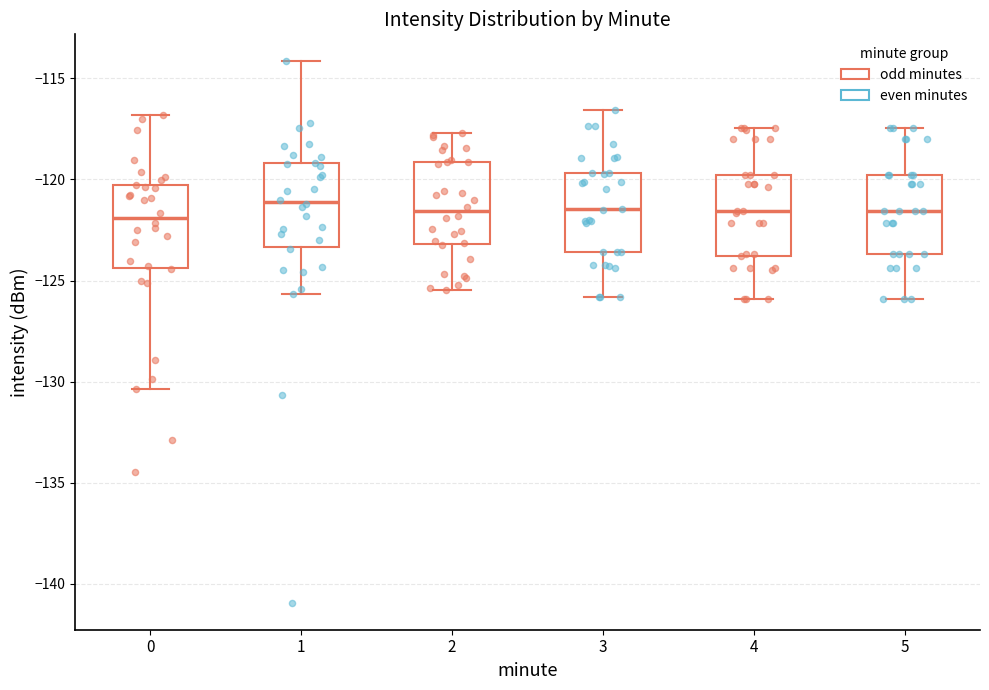

Reading left to right, transcribe this box plot: for each box, give where its median line is, the range the box spans, and where its two whiskers end, as read against the y-axis. The values are not printed on the chart, so give them approximately, as read against the axis.

0: median -122.0, box -124.5 to -120.5, whiskers -130.5 to -117.0
1: median -121.0, box -123.5 to -119.0, whiskers -125.5 to -114.0
2: median -121.5, box -123.0 to -119.0, whiskers -125.5 to -117.5
3: median -121.5, box -123.5 to -119.5, whiskers -126.0 to -116.5
4: median -121.5, box -124.0 to -120.0, whiskers -126.0 to -117.5
5: median -121.5, box -123.5 to -120.0, whiskers -126.0 to -117.5